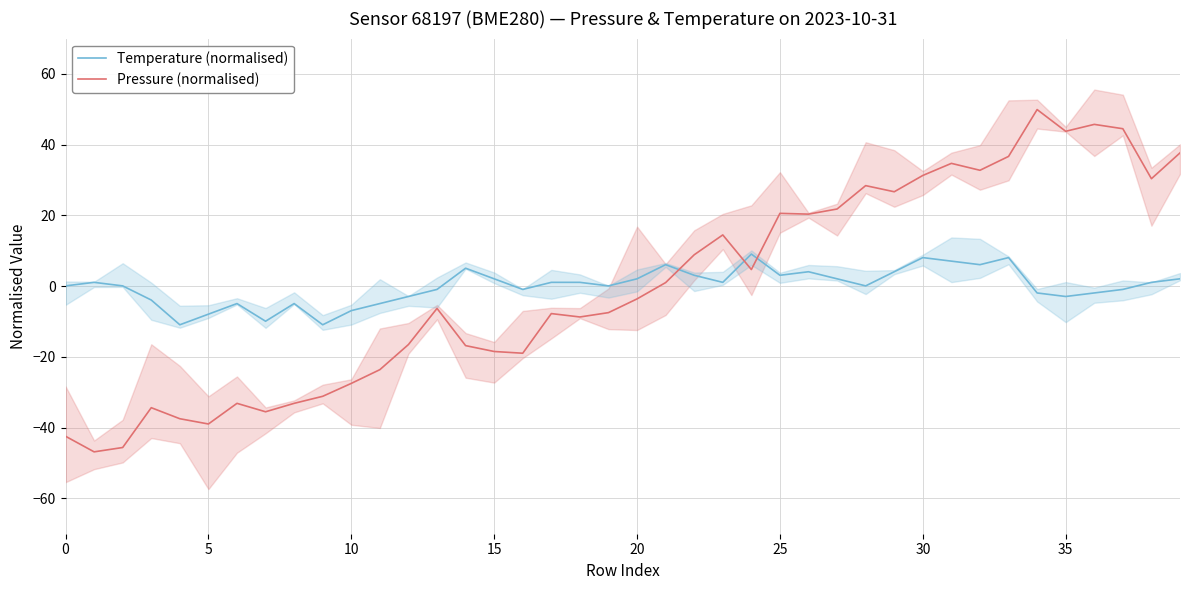

Where does the Pressure (normalised) series first go above -3?

21